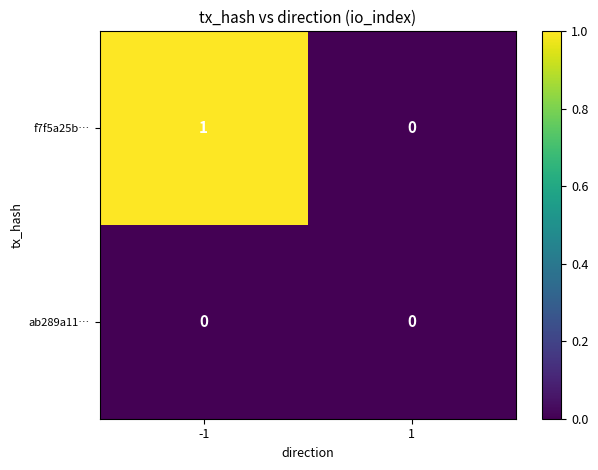

Which series has the largest total across all categories?

f7f5a25b…